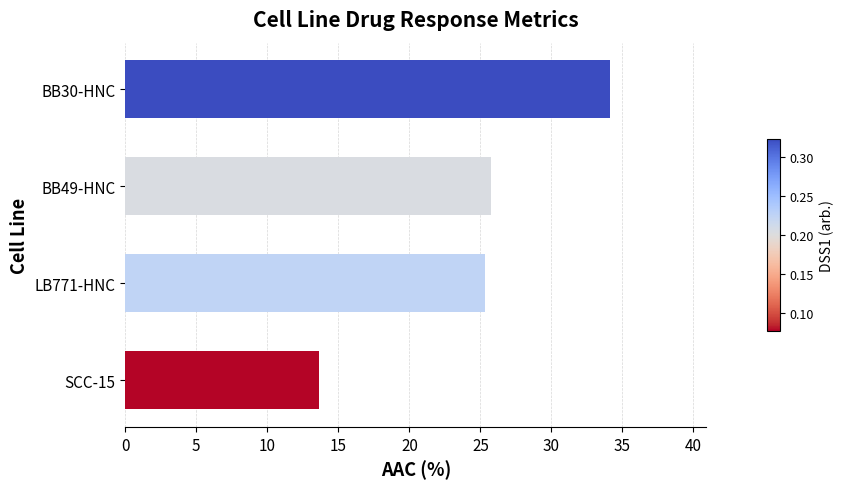

What is the ratio of the value at BB49-HNC to the value at BB30-HNC?

0.8